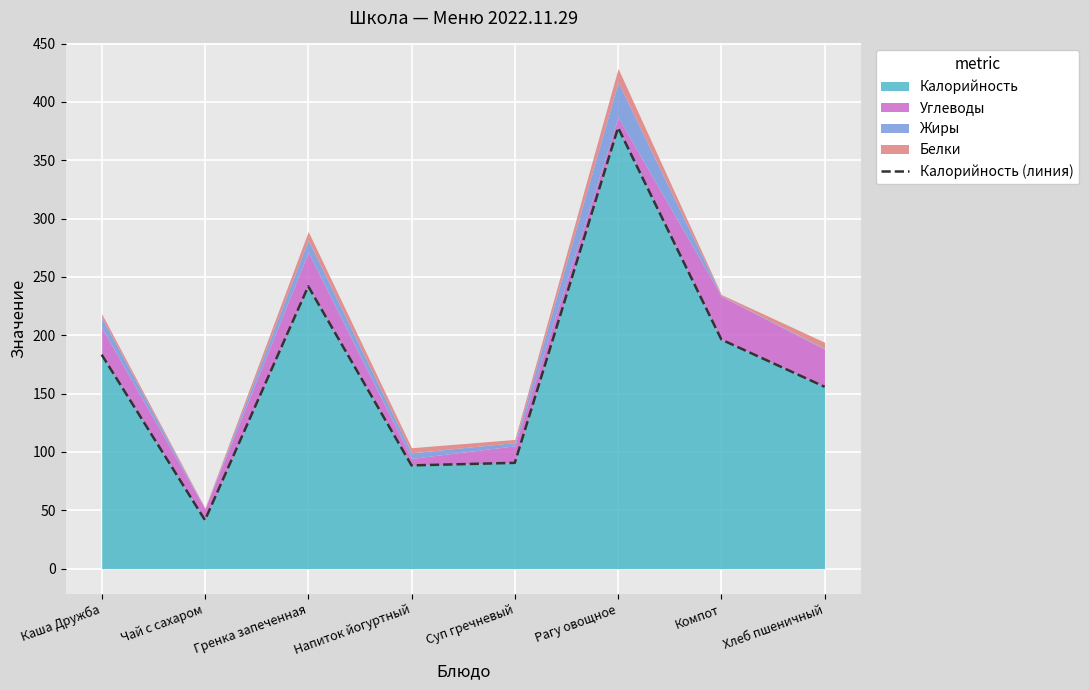

Reading right to left, list all the values displayed in this chart.

155.9	196.4	378.0	90.7	88.5	242.0	41.6	183.4